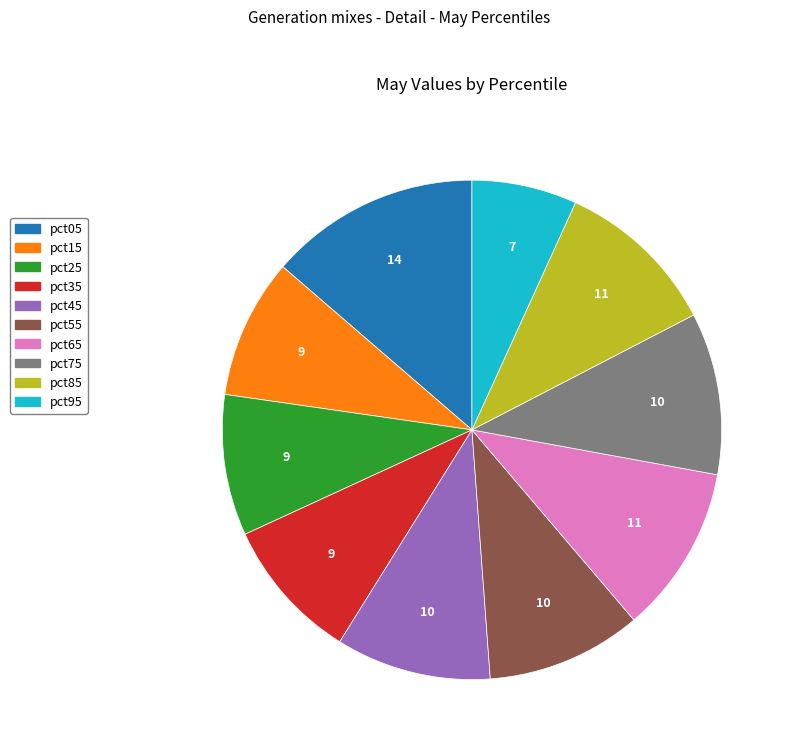

True or false: pct45 accounts for 10% of the total.

True